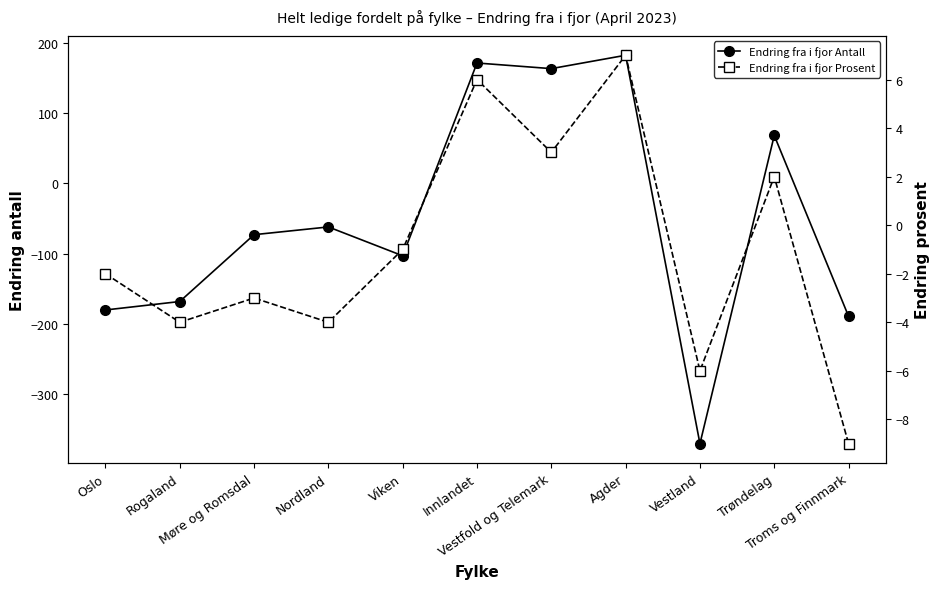

Which series changed the most between Rogaland and Troms og Finnmark?

Endring fra i fjor Antall